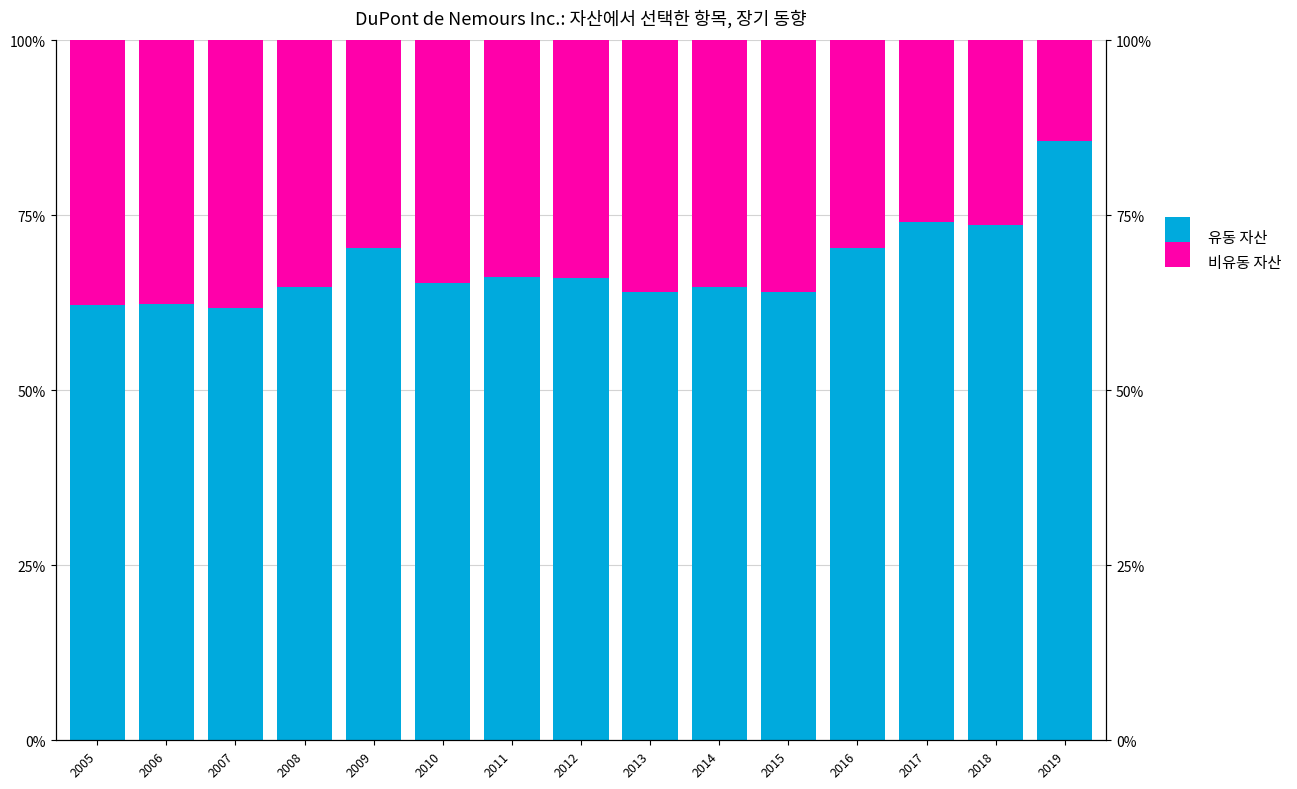

Reading left to right, transcribe all the data shown in this chart.

유동 자산 (Current Assets): 62.1	62.2	61.8	64.7	70.3	65.3	66.2	66.0	64.1	64.7	64.0	70.2	74.0	73.6	85.6
비유동 자산 비율 (Non-current): 37.9	37.8	38.2	35.3	29.7	34.7	33.8	34.0	35.9	35.3	36.0	29.8	26.0	26.4	14.4